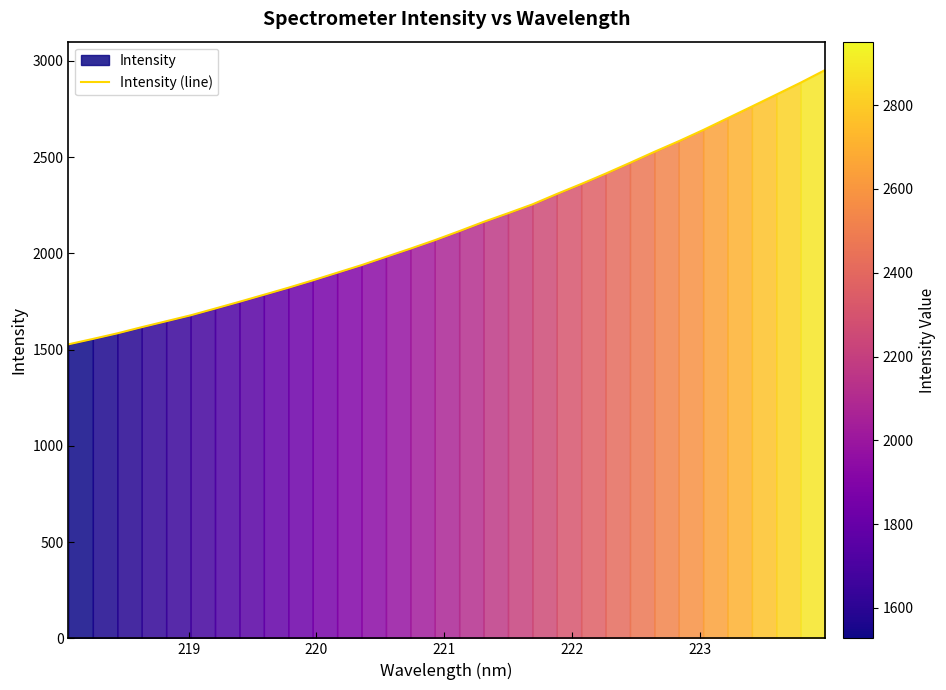

What is the minimum value for Intensity (line)?

1527.2